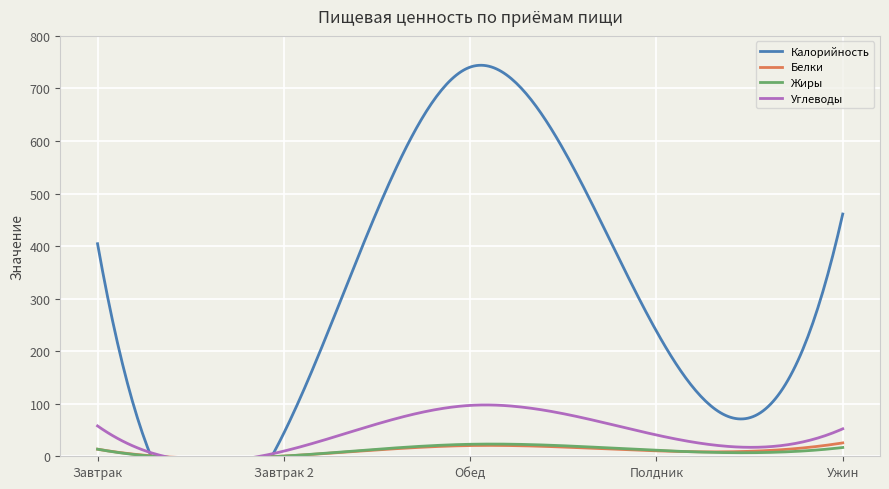

What position from the right is Обед?

3